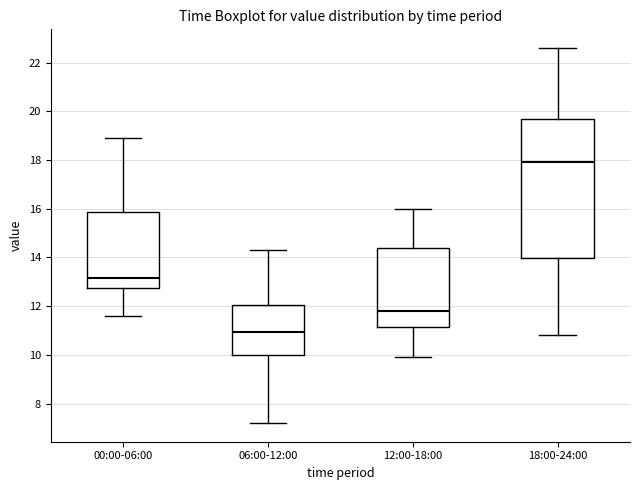

Which box has the lowest median line?

06:00-12:00